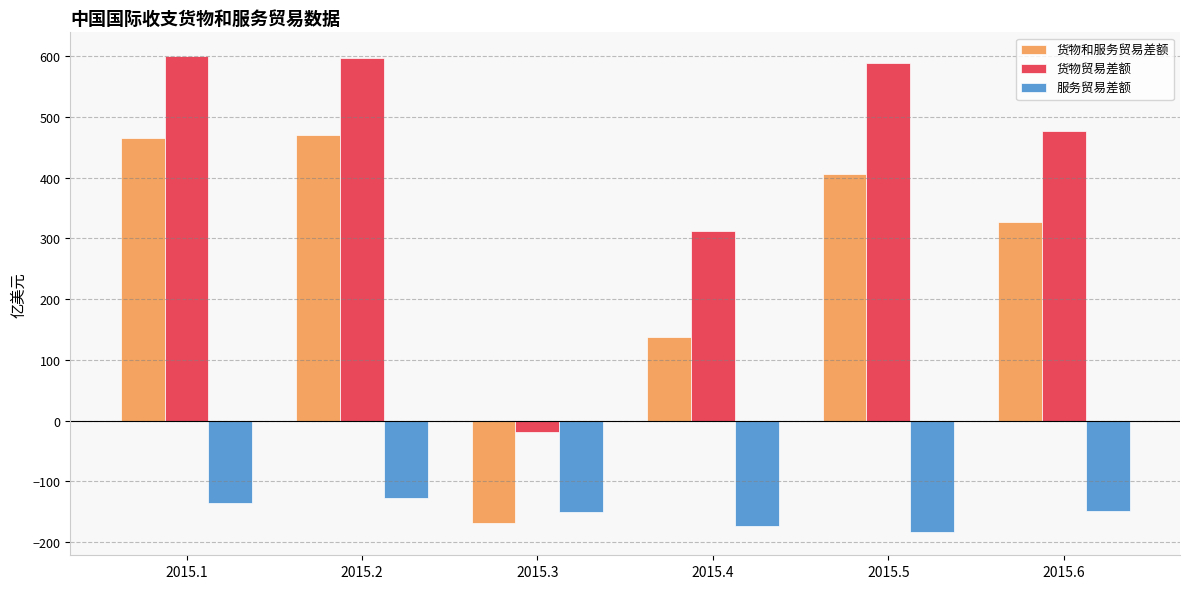

At which label is 货物和服务贸易差额 closest to 150?

2015.4